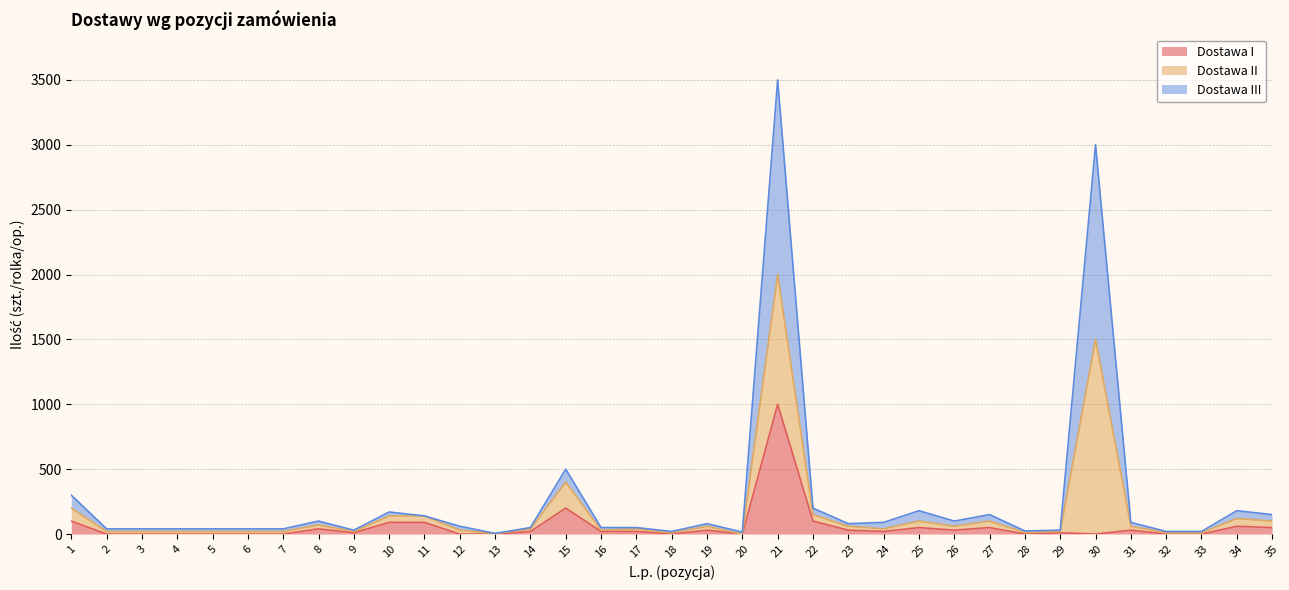

How many data points does each series have?

35